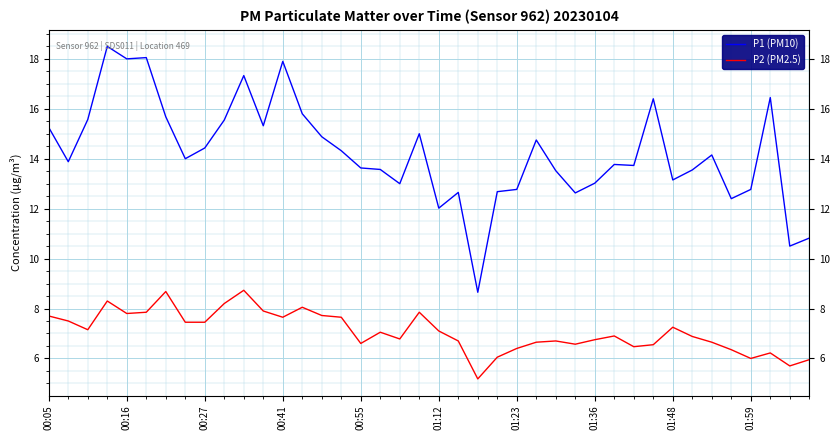

What is the lowest value of the P2 (PM2.5) series?

5.2